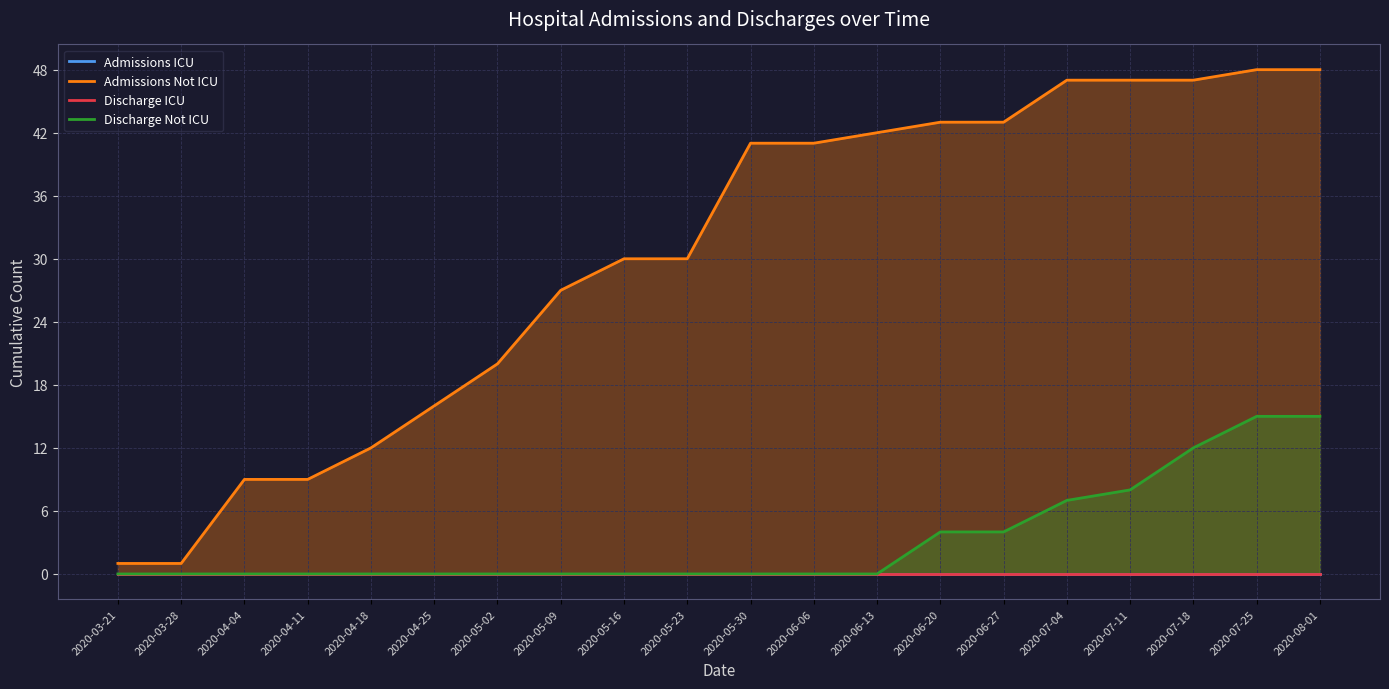

True or false: Discharge ICU and Admissions Not ICU intersect in this chart.

False